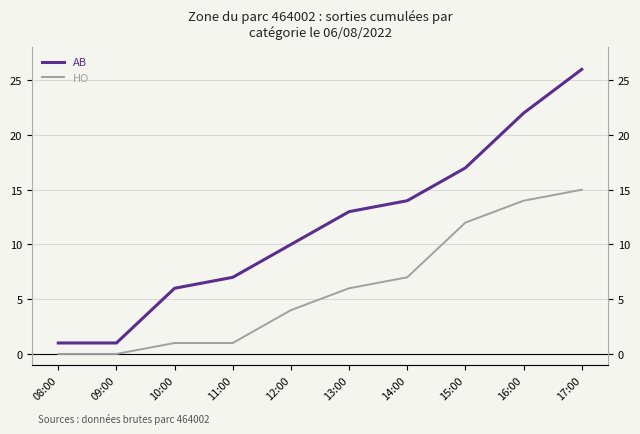

What is the difference between the highest and lowest values at 14:00?

7